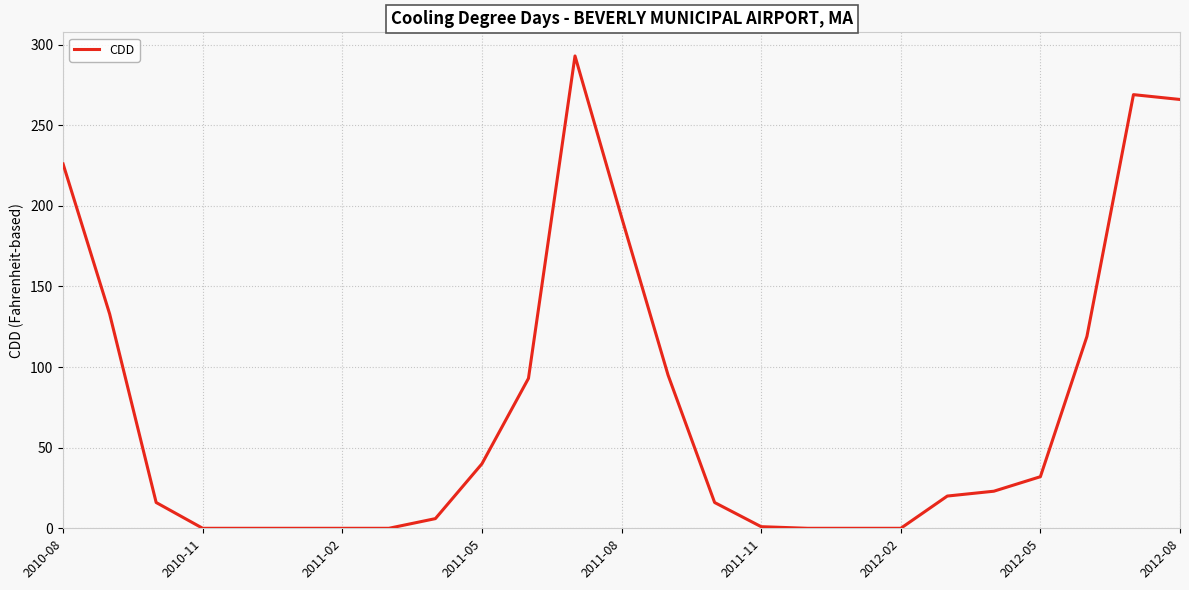

What is the difference between the maximum and minimum values?

293